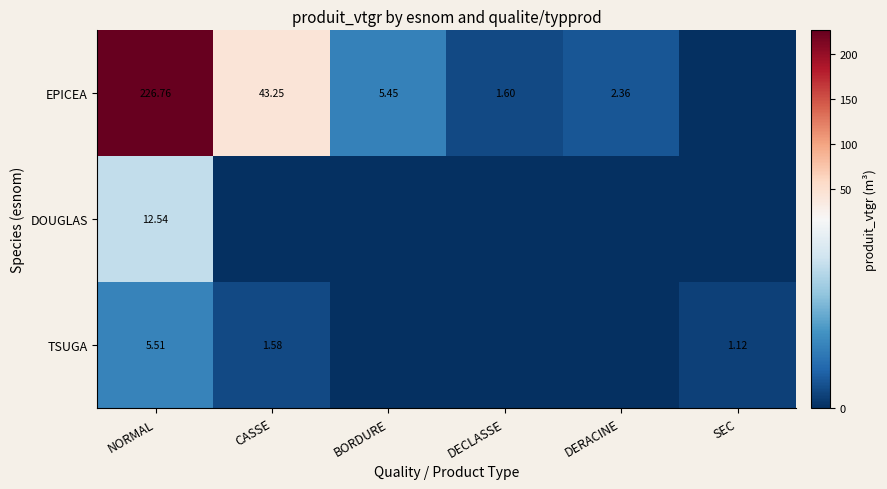

Rank the series by their maximum value, from highest to lowest.

EPICEA, DOUGLAS, TSUGA